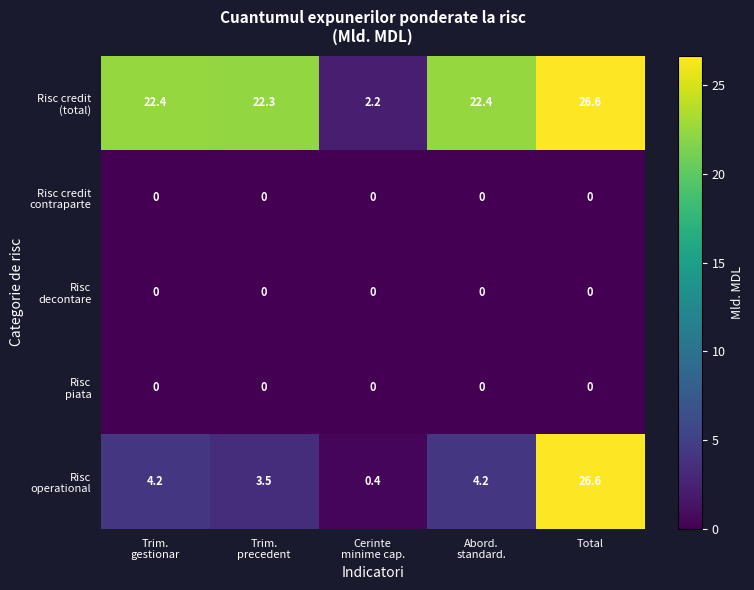

At which category is the sum across all series the highest?

Total